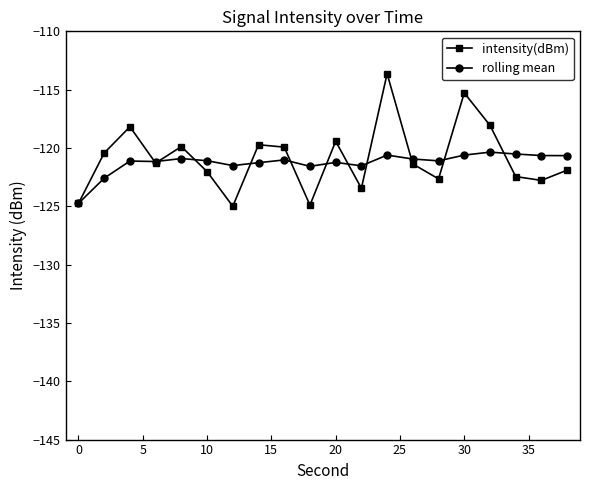

What is the value of the rolling mean point at the 7th from the left?

-121.5